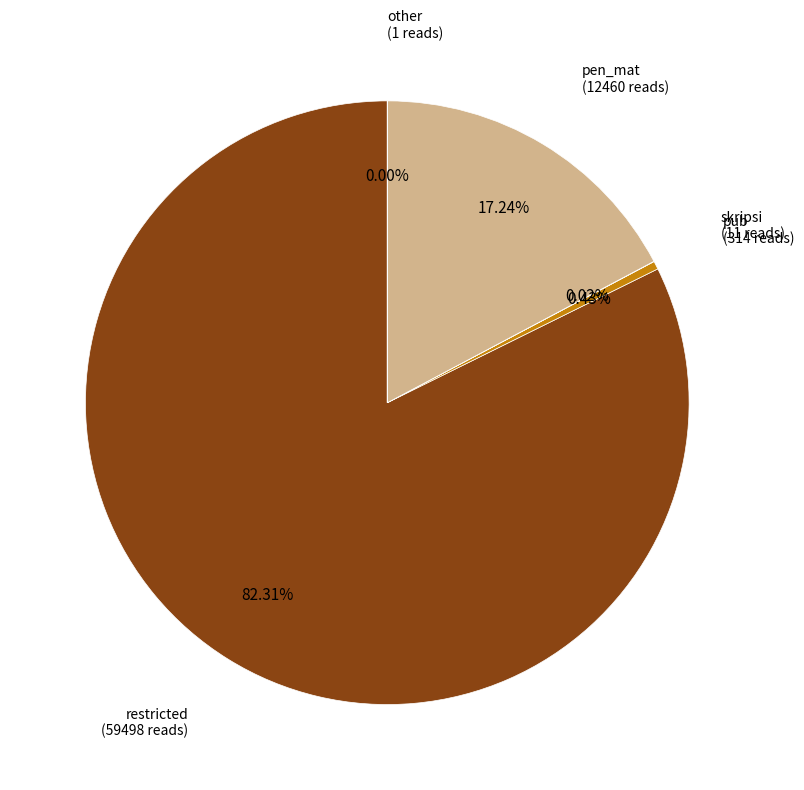

Which has a higher value, pen_mat or pub?

pen_mat